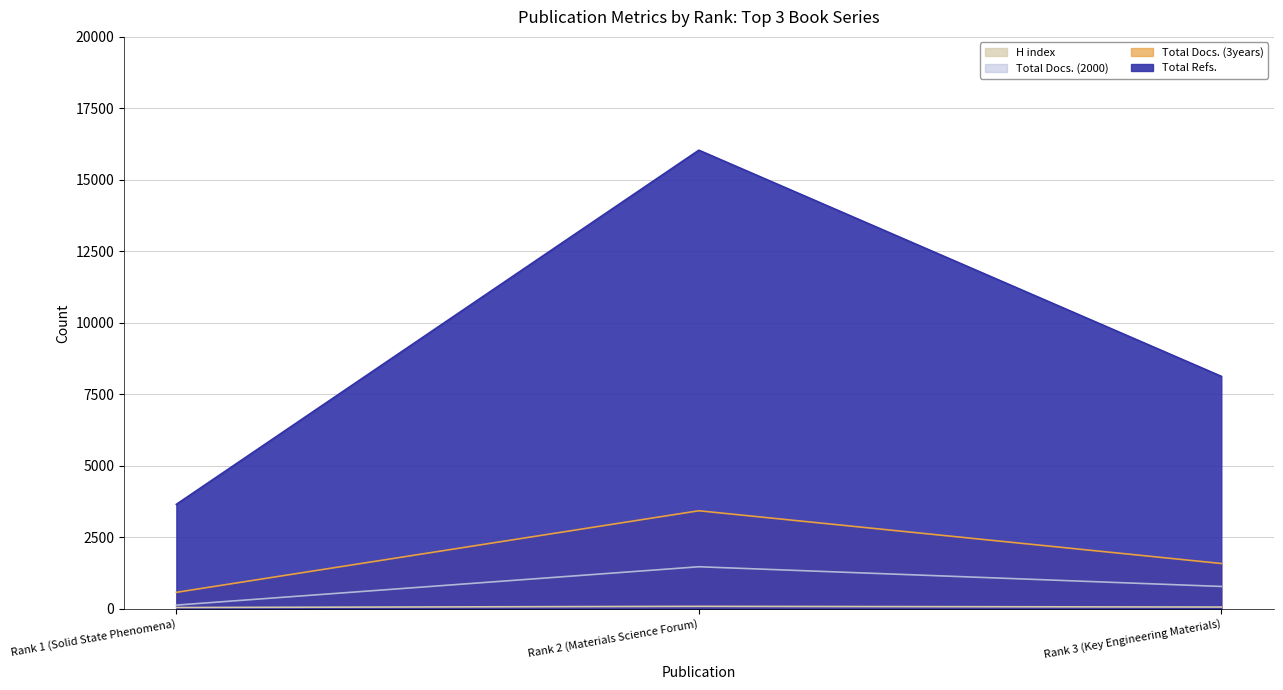

What is the sum of all Total Docs. (3years) values?

5590